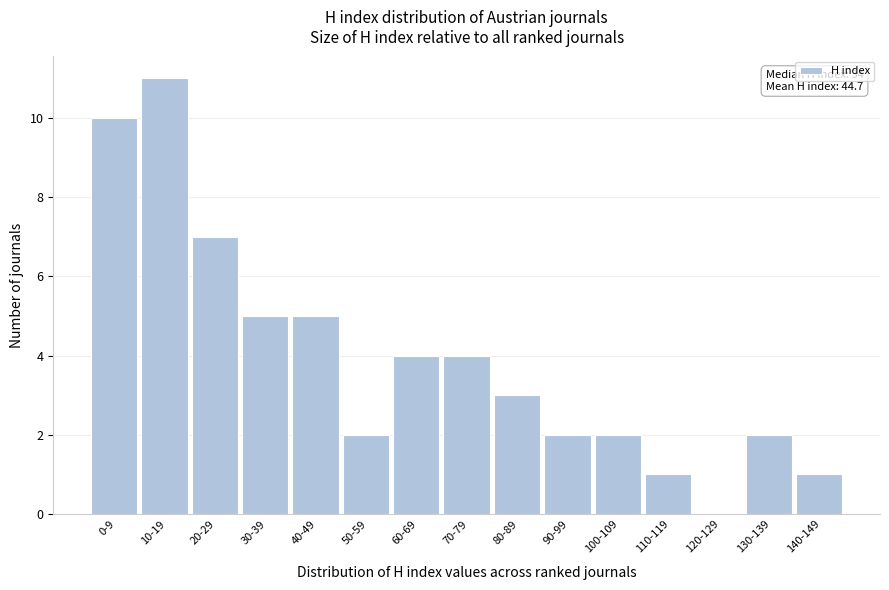

Reading left to right, extract all data points from this chart.

0-9=10	10-19=11	20-29=7	30-39=5	40-49=5	50-59=2	60-69=4	70-79=4	80-89=3	90-99=2	100-109=2	110-119=1	120-129=0	130-139=2	140-149=1